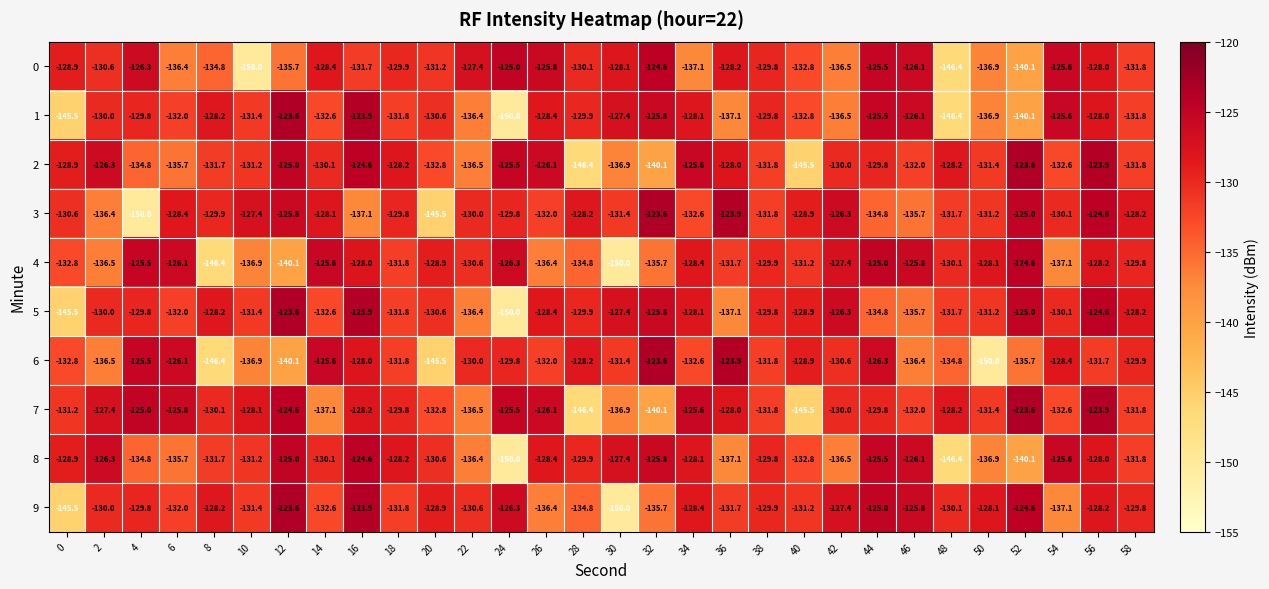

What is the difference between the highest and lowest values at 36?

13.2